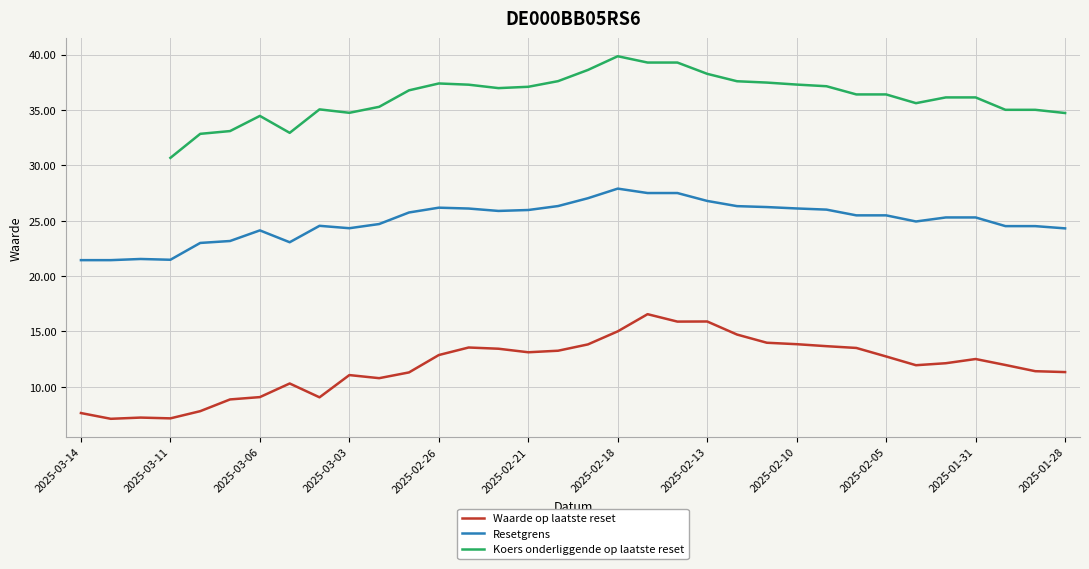

Which series has the widest spread of values?

Waarde op laatste reset